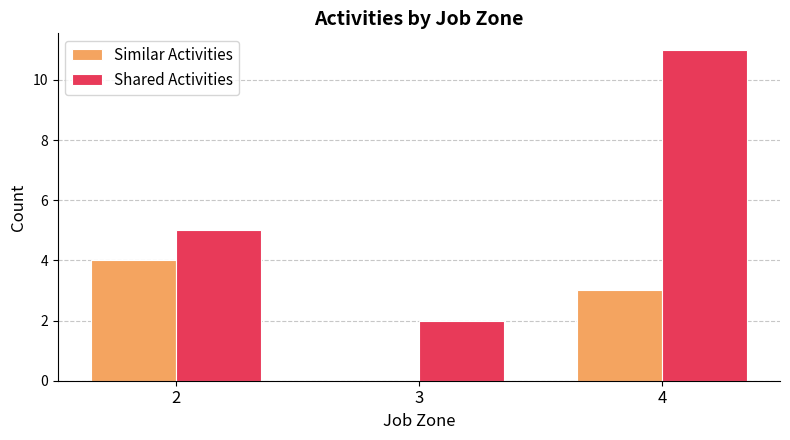

How many Similar Activities values are between 0 and 4?

3